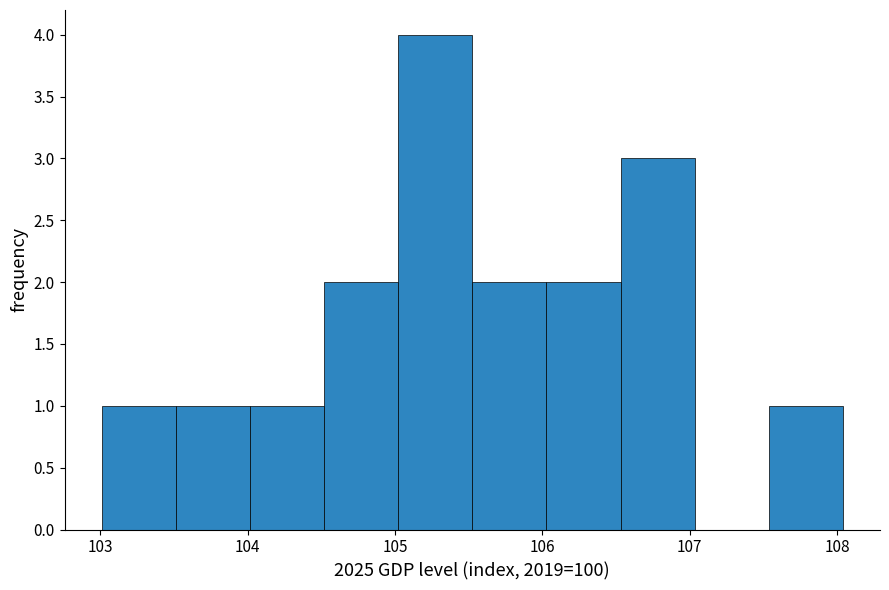

Reading left to right, transcribe this chart: for each bar, give the range it covers on the x-axis and its height. Neither the bar edges nor the heights are printed on the chart, so give them approximately, as read against the axes.

103.0 to 103.5: 1
103.5 to 104.0: 1
104.0 to 104.5: 1
104.5 to 105.0: 2
105.0 to 105.5: 4
105.5 to 106.0: 2
106.0 to 106.5: 2
106.5 to 107.0: 3
107.0 to 107.5: 0
107.5 to 108.0: 1